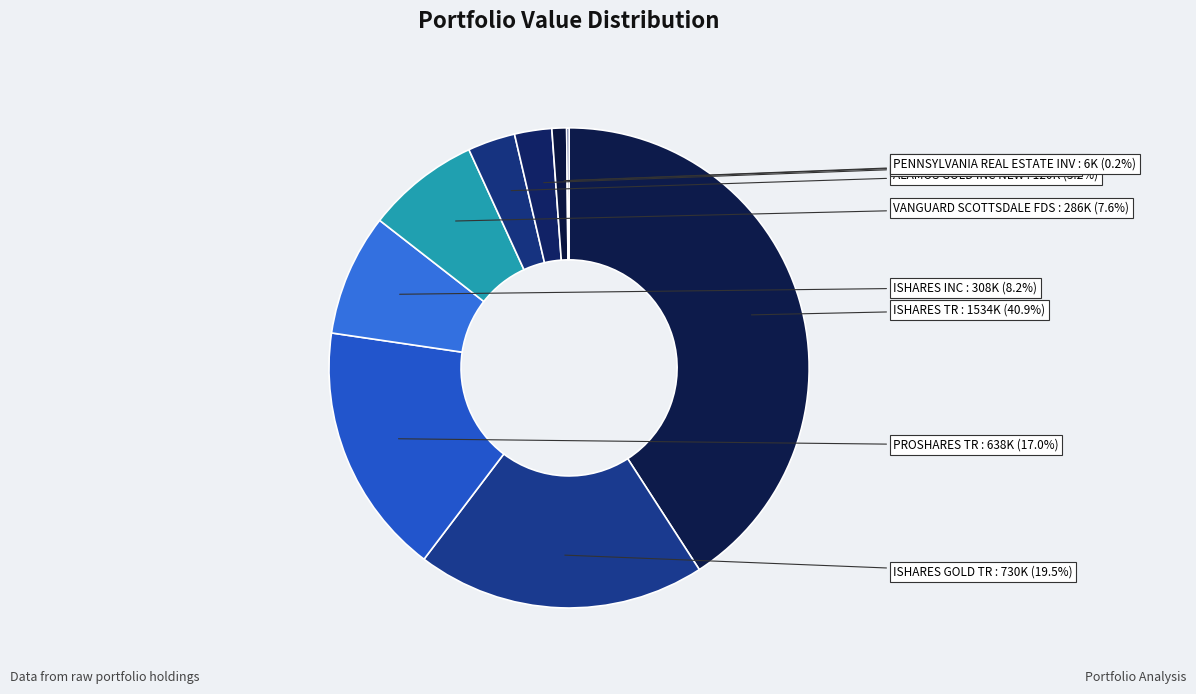

To the nearest percent, what is the difference between the largest and smallest slice percentages?

41%